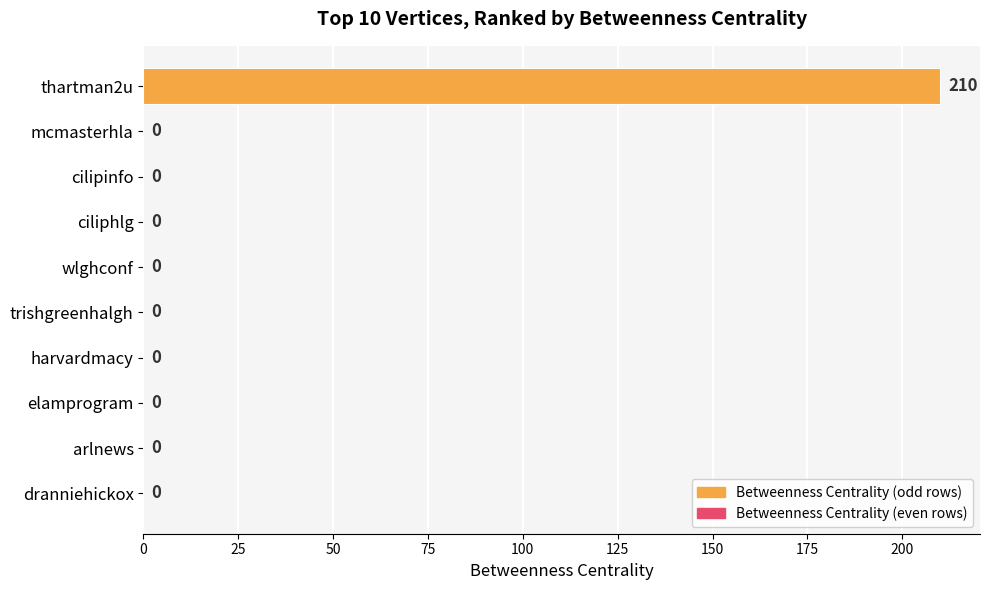

Does the chart contain stacked bars?

No